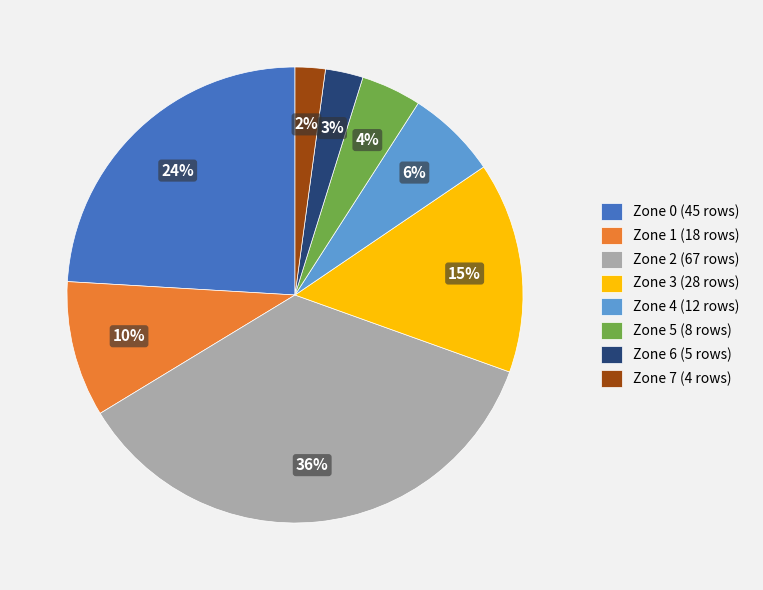

Rank the categories by value from highest to lowest.

Zone 2, Zone 0, Zone 3, Zone 1, Zone 4, Zone 5, Zone 6, Zone 7